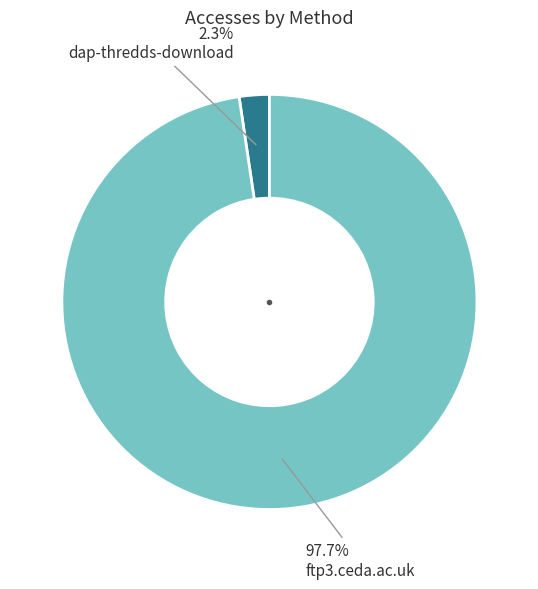

What is the largest slice in the pie chart?

ftp3.ceda.ac.uk